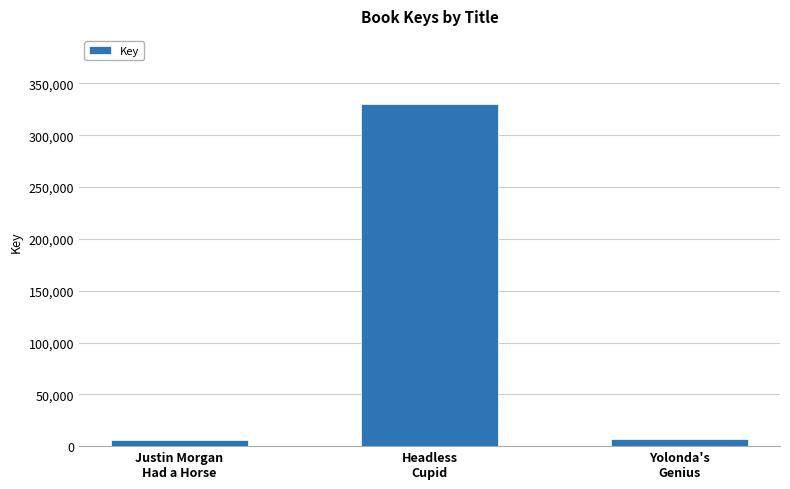

At which label does the data first exceed 7059?

Headless
Cupid